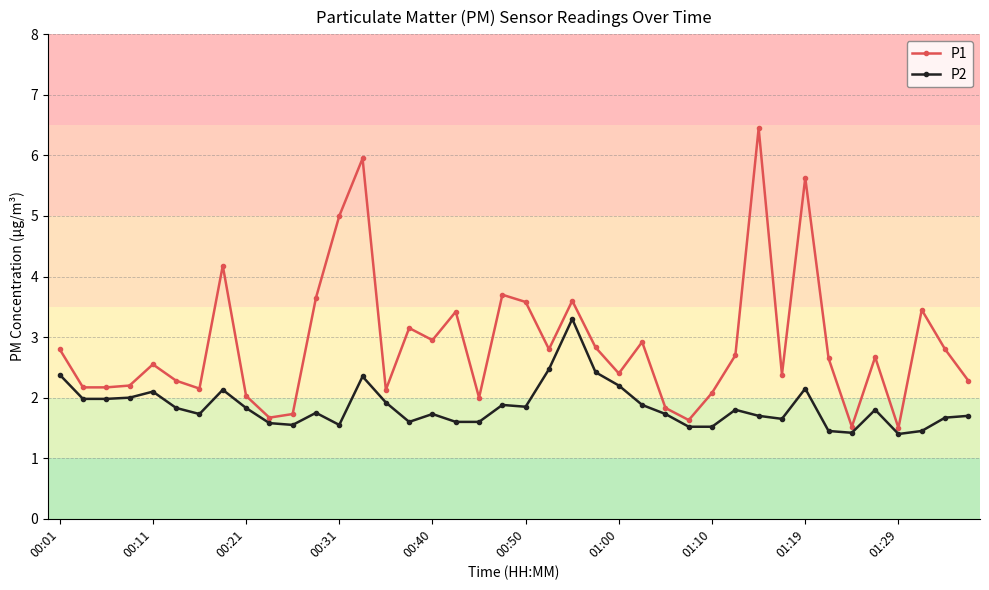

List the series in order of their overall mean, highest first.

P1, P2